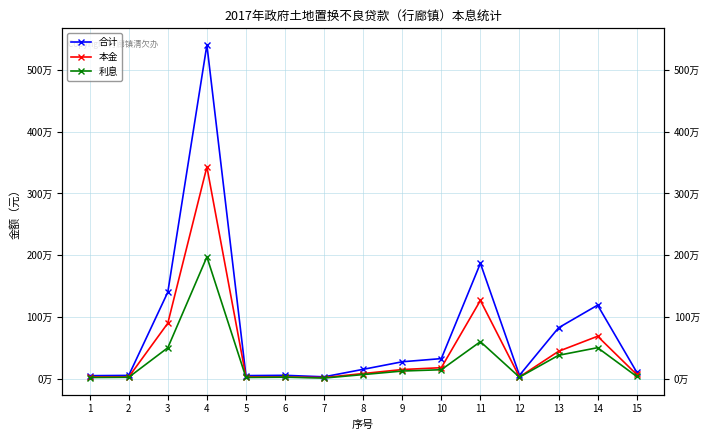

In 合计, how many points are lower than both neighbors (excluding endpoints)?

3